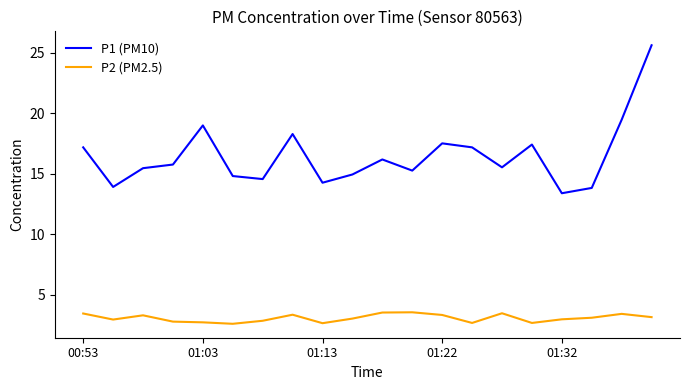

What is the difference between the second highest and second lowest values in the P2 (PM2.5) series?

0.9